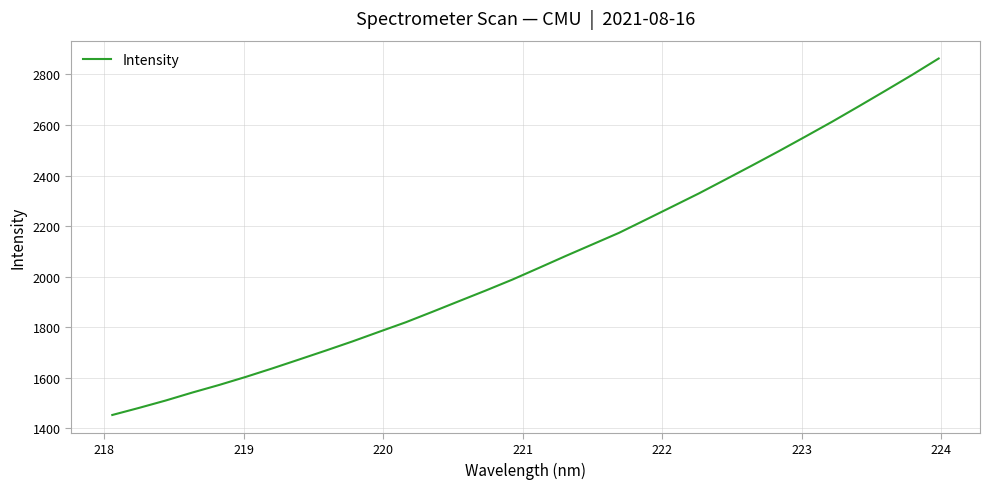

What is the difference between the maximum and minimum values?

1410.4